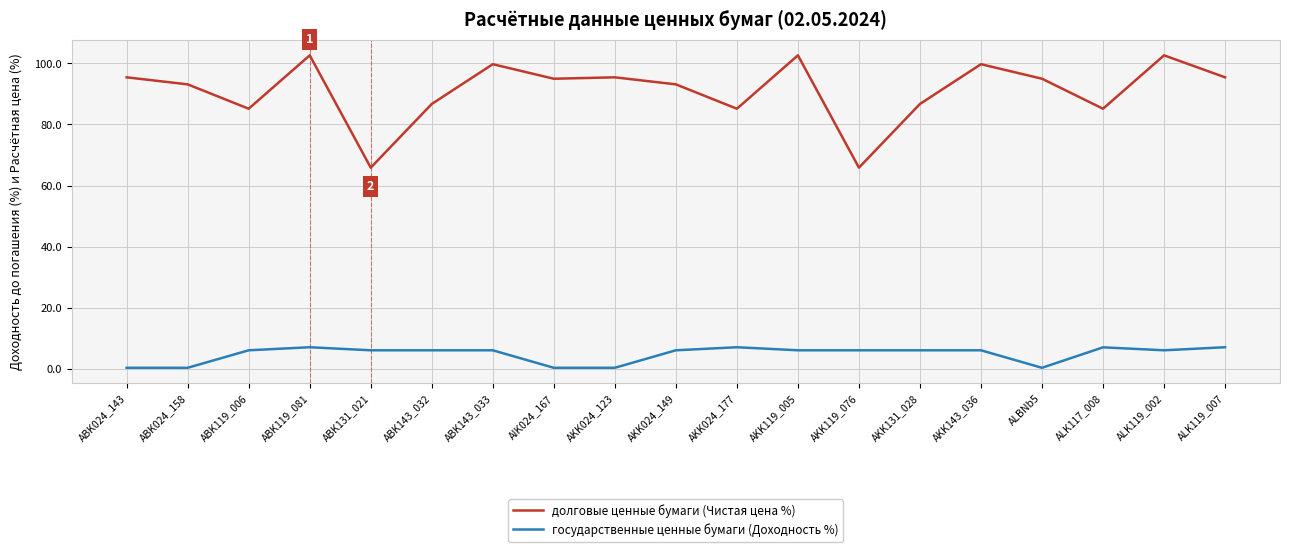

List the series in order of their peak value, highest first.

долговые ценные бумаги (Чистая цена %), государственные ценные бумаги (Доходность %)